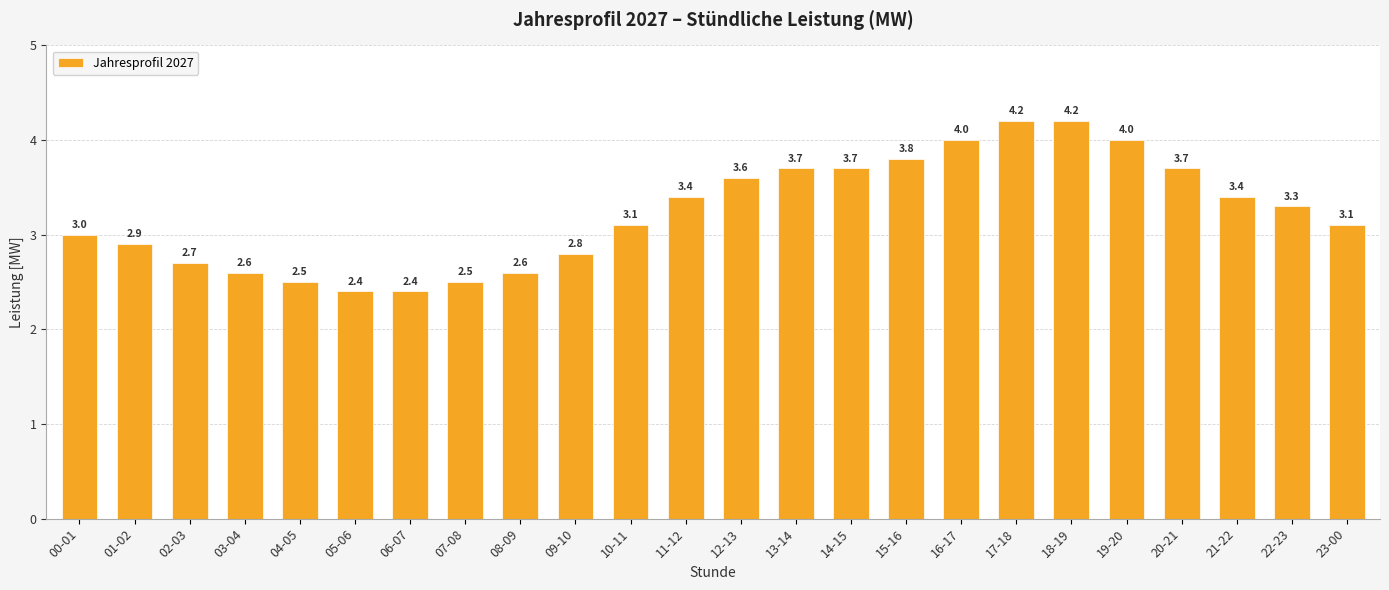

Between 18-19 and 14-15, which is larger?

18-19